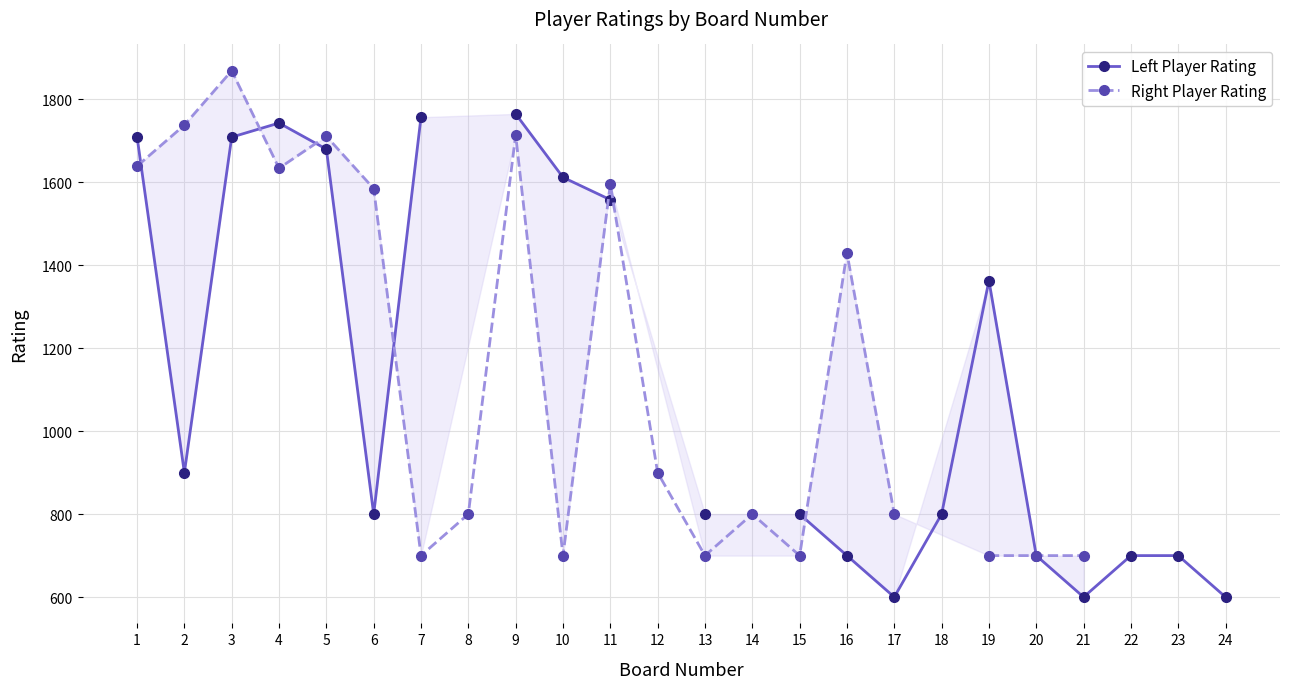

How many times do Right Player Rating and Left Player Rating cross each other?

6